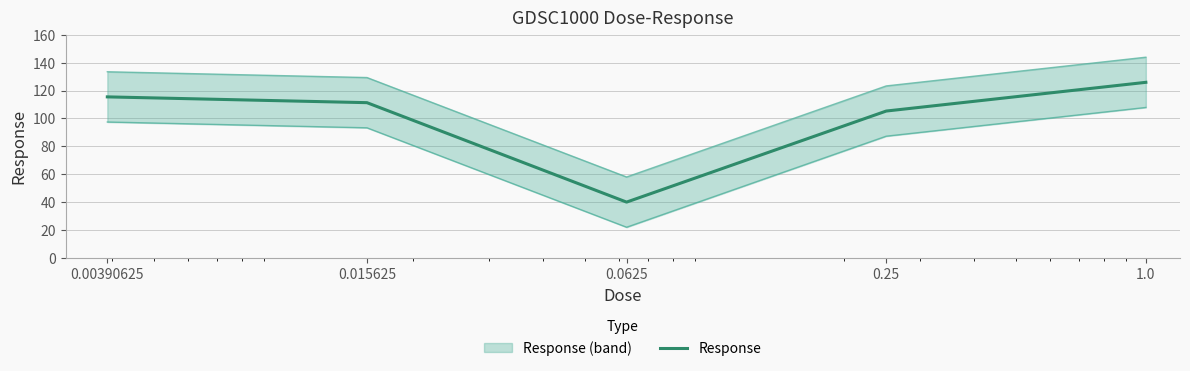

Is this an area chart (filled region under the line)?

No